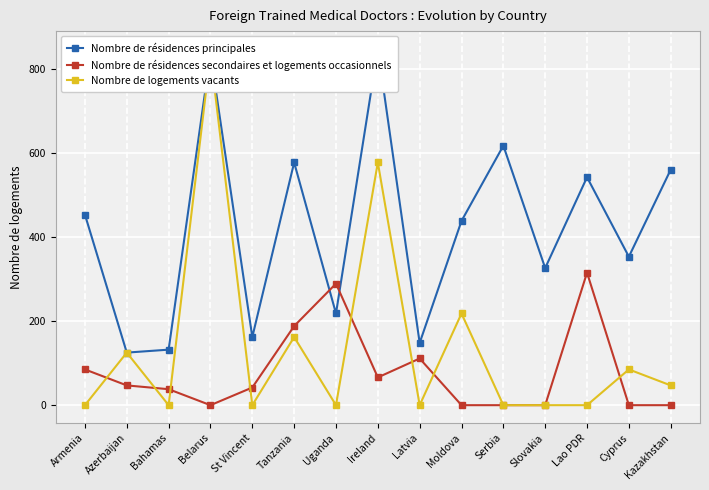

Reading left to right, transcribe all the data shown in this chart.

Nombre de résidences principales: Armenia=453	Azerbaijan=125	Bahamas=132	Belarus=835	St Vincent=162	Tanzania=577	Uganda=218	Ireland=847	Latvia=148	Moldova=438	Serbia=617	Slovakia=326	Lao PDR=542	Cyprus=353	Kazakhstan=560
Nombre de résidences secondaires et logements occasionnels: Armenia=85	Azerbaijan=47	Bahamas=38	Belarus=0	St Vincent=42	Tanzania=188	Uganda=289	Ireland=66	Latvia=111	Moldova=0	Serbia=0	Slovakia=0	Lao PDR=315	Cyprus=0	Kazakhstan=0
Nombre de logements vacants: Armenia=0	Azerbaijan=125	Bahamas=0	Belarus=835	St Vincent=0	Tanzania=162	Uganda=0	Ireland=577	Latvia=0	Moldova=218	Serbia=0	Slovakia=0	Lao PDR=0	Cyprus=85	Kazakhstan=47